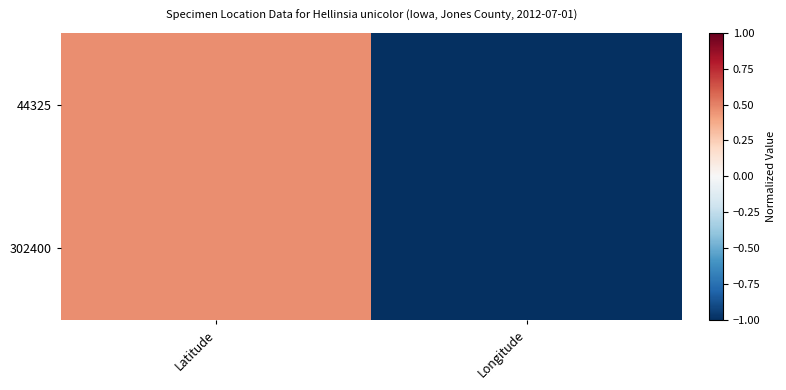

At Longitude, list the series in order from largest to smallest.

302400, 44325